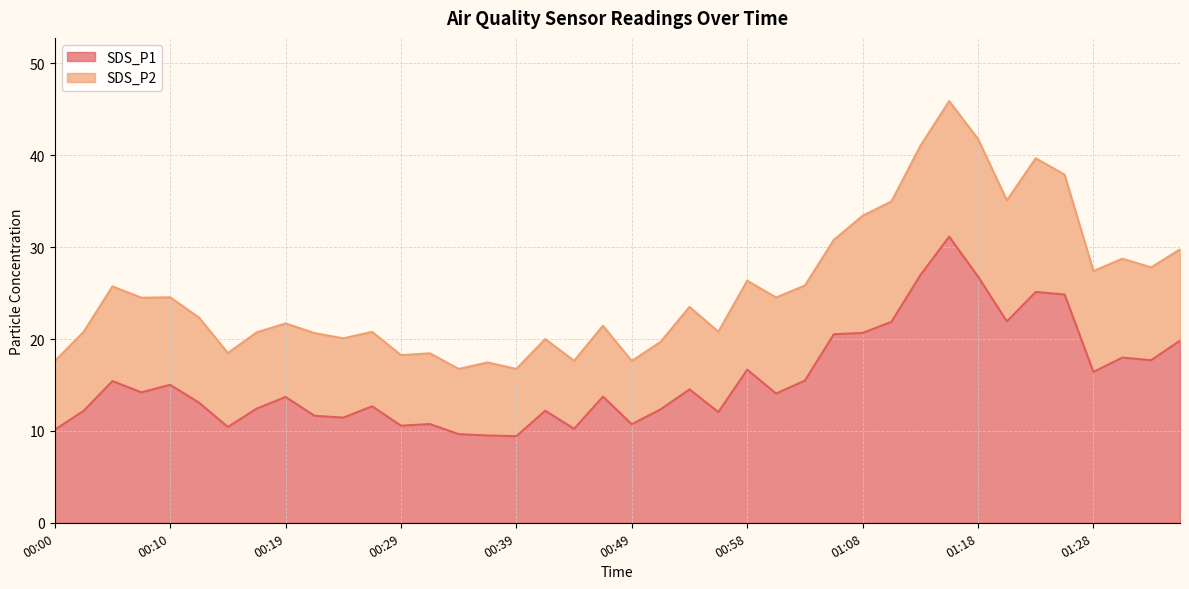

Approximately how many times larger is the value at 01:03 compared to 00:29?

1.5